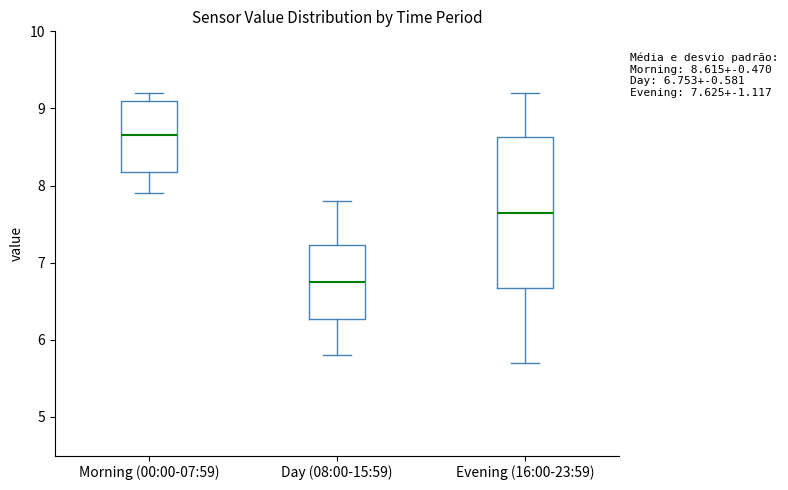

Which box has the lowest median line?

Day (08:00-15:59)